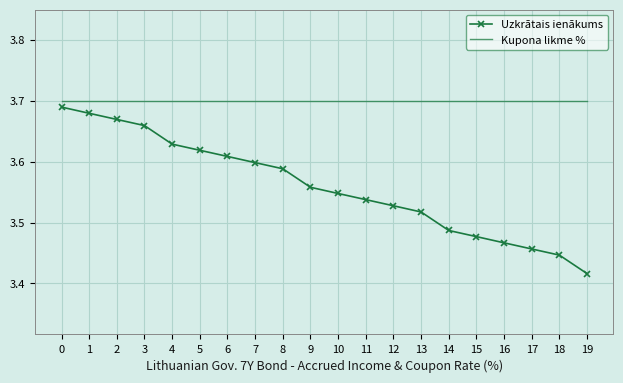

Which series has the widest spread of values?

Uzkrātais ienākums